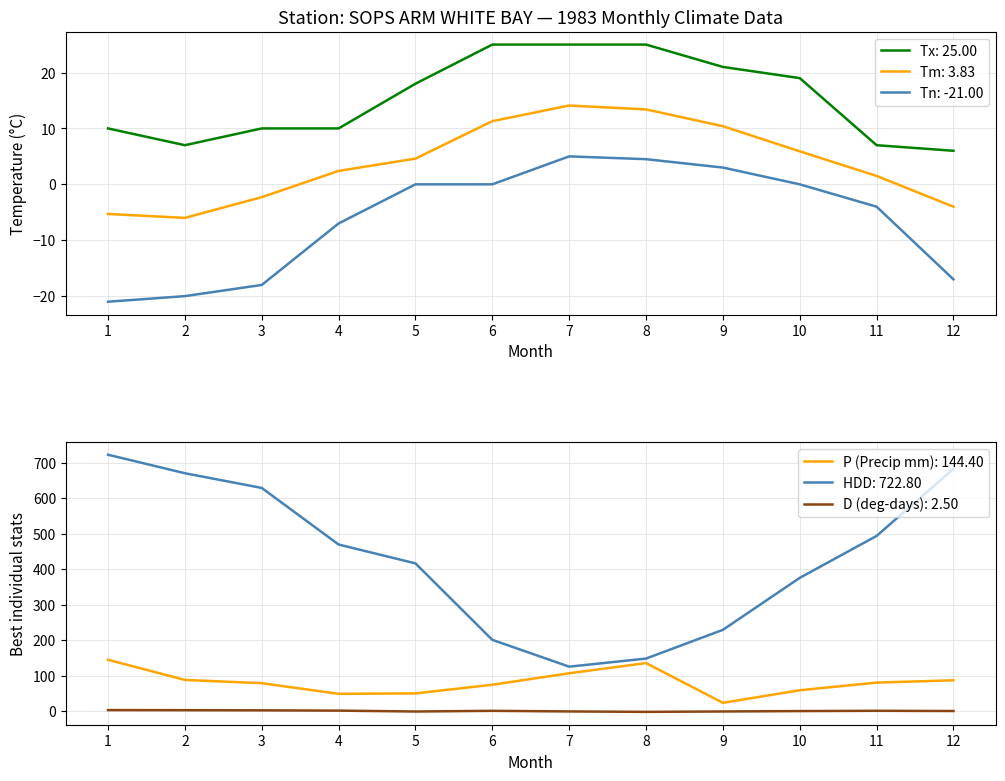

In D, how many points are higher than both neighbors (excluding endpoints)?

2